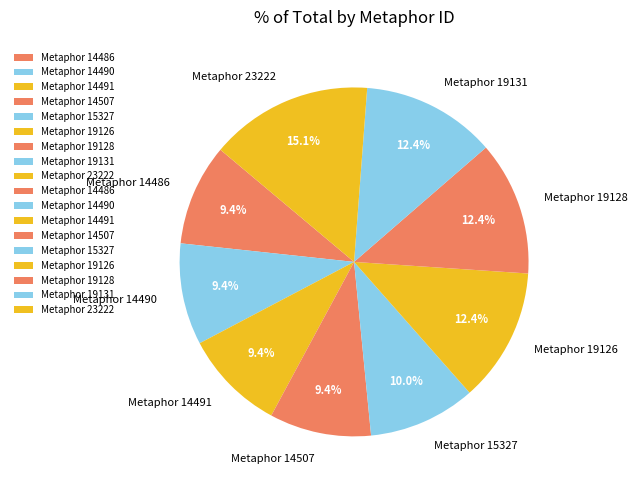

Is Metaphor 14486 the majority of the pie?

No